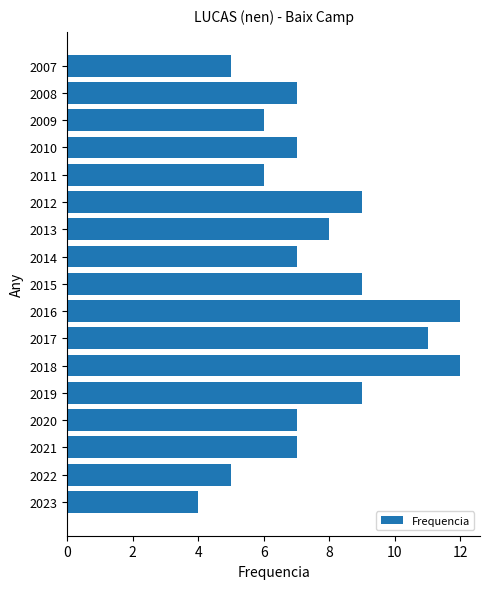

What is the average value?

8